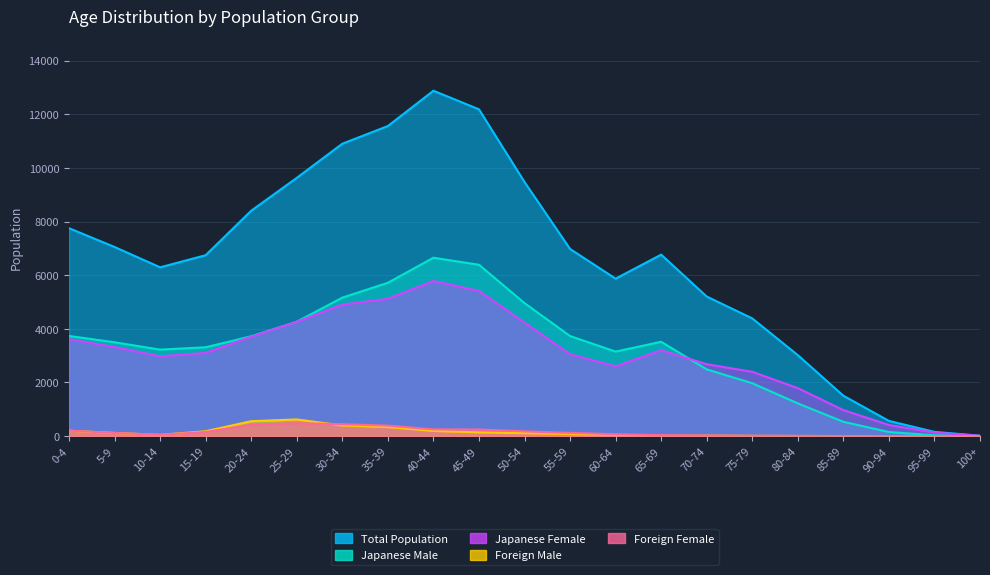

Rank the categories by Foreign Male value from highest to lowest.

25-29, 20-24, 30-34, 35-39, 0-4, 40-44, 15-19, 45-49, 5-9, 50-54, 55-59, 60-64, 10-14, 70-74, 65-69, 75-79, 80-84, 85-89, 90-94, 95-99, 100+